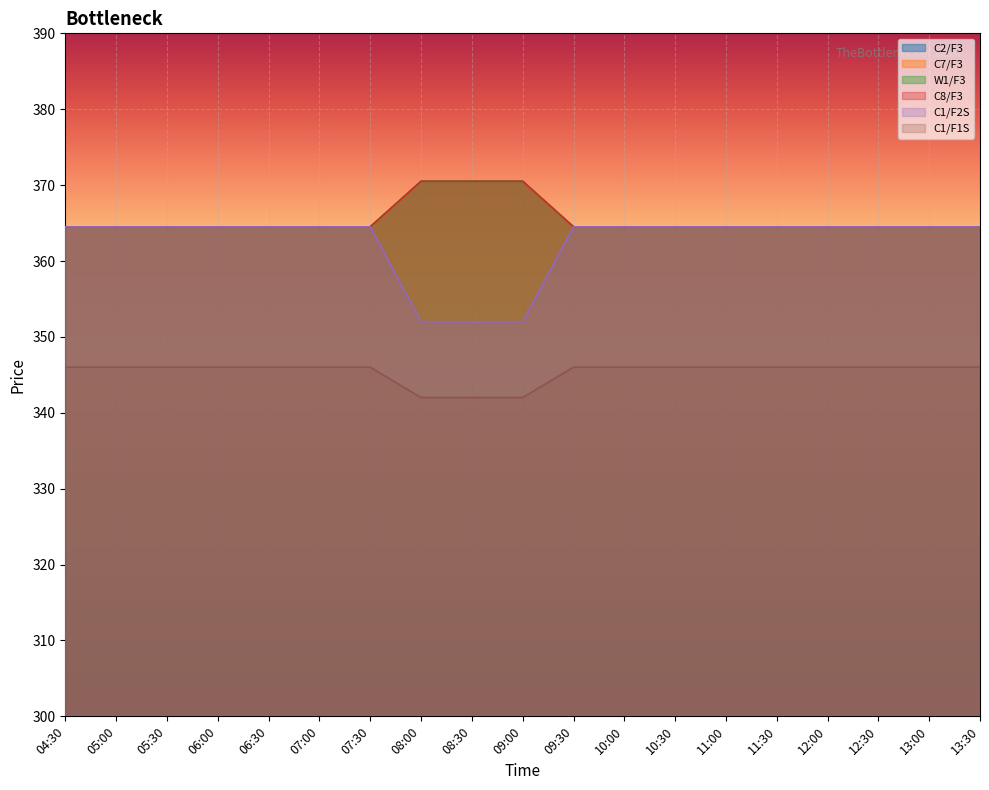

What are all the series names shown in the legend?

C2/F3, C7/F3, W1/F3, C8/F3, C1/F2S, C1/F1S